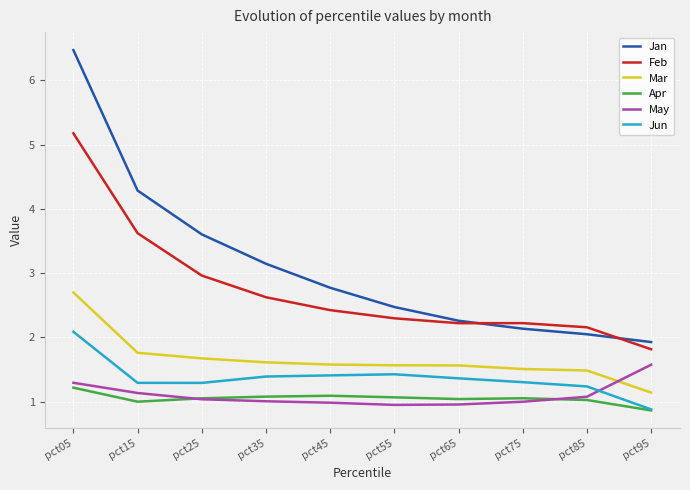

At how many categories does at least one series exceed 4?

2